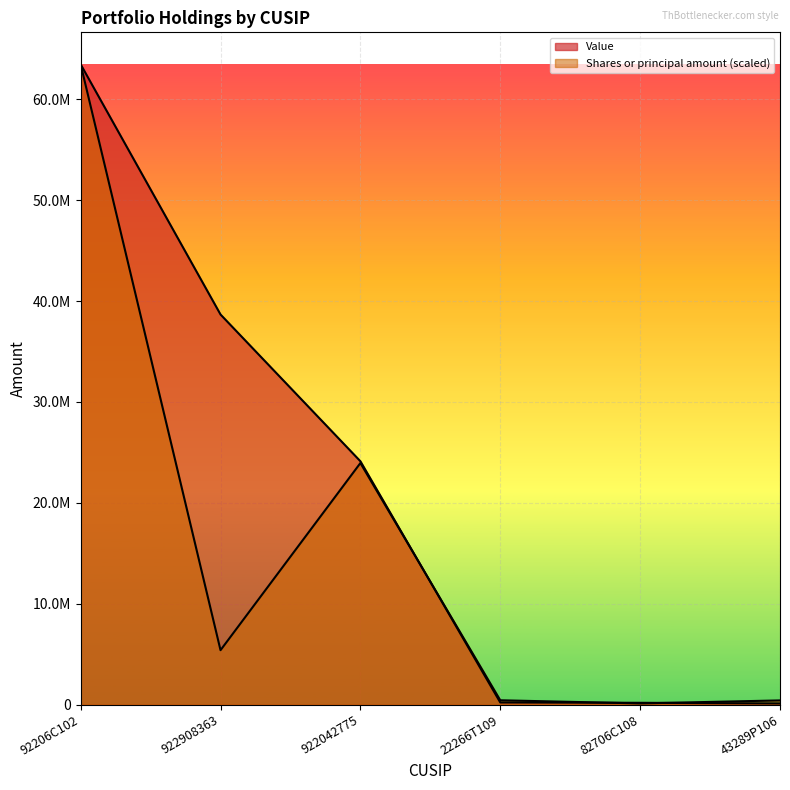

The value of Value at 43289P106 is 30972.7. True or false?

False